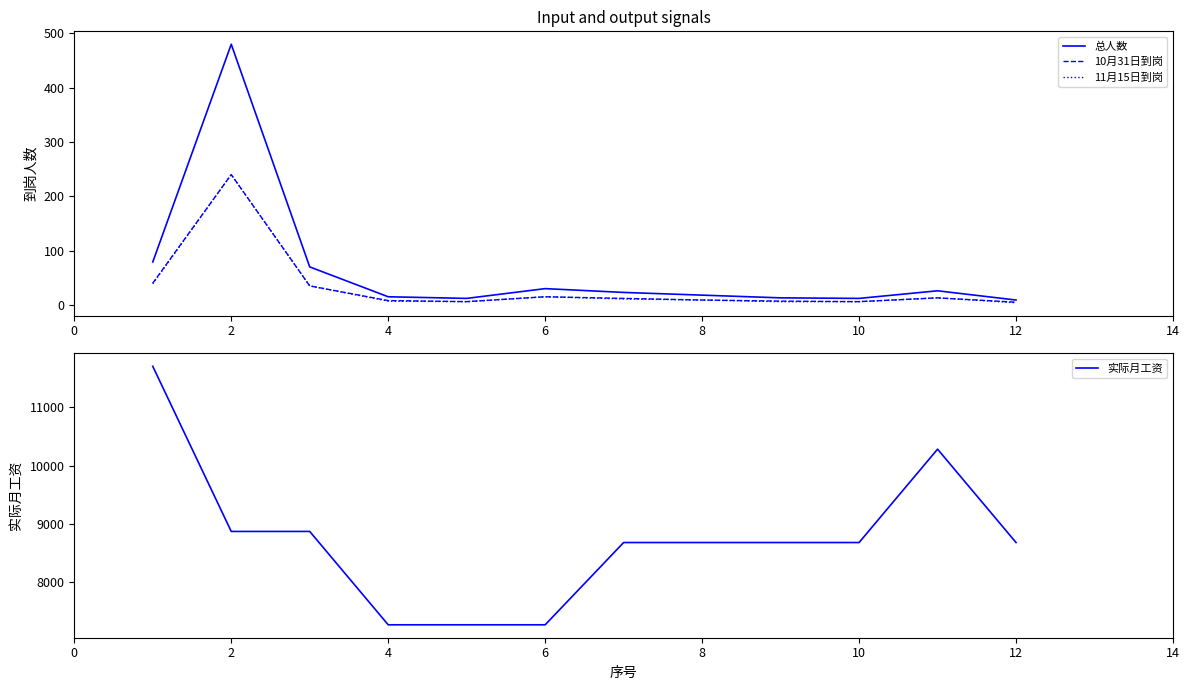

True or false: 11月15日到岗 and 总人数 cross at least once.

False